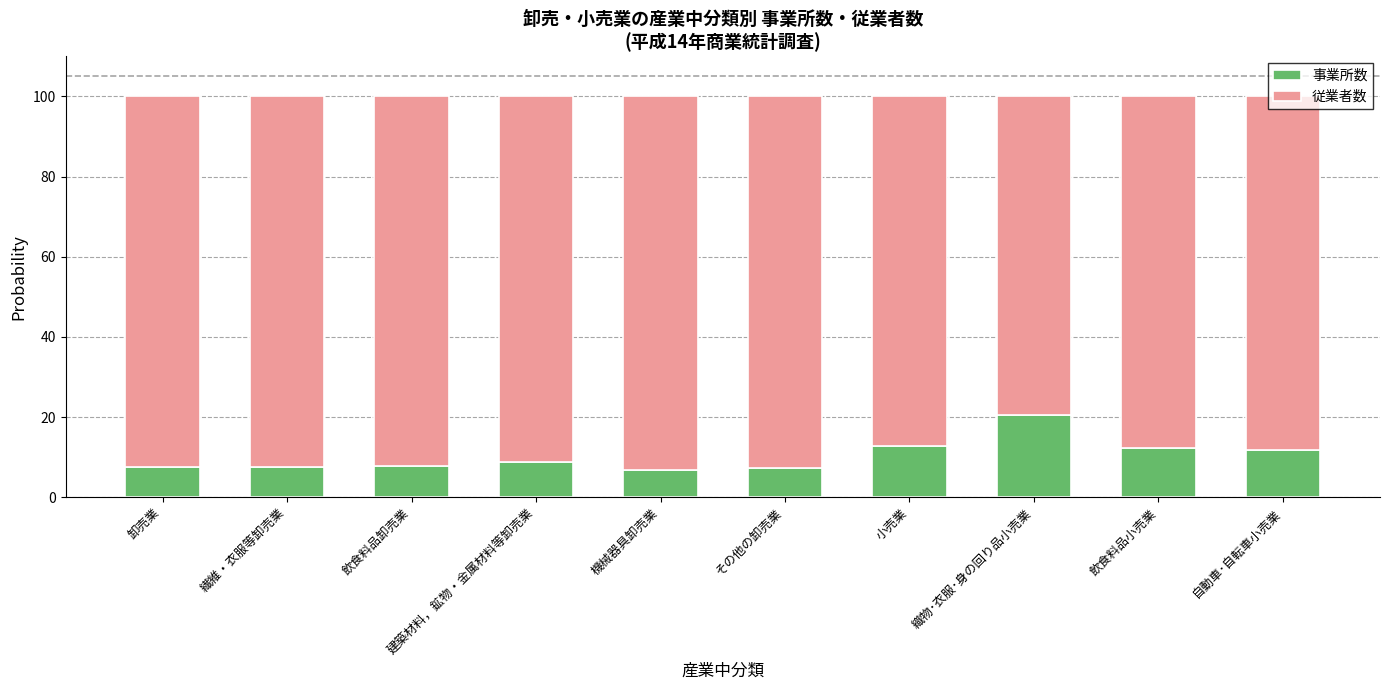

The value of 事業所数 at 飲食料品小売業 is 20.4. True or false?

False